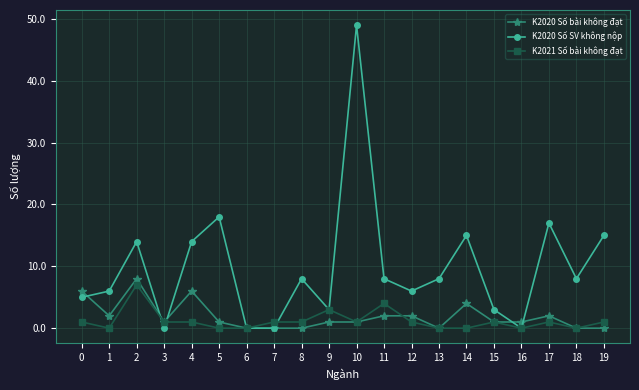

What is the spread (max minus min) of values at 18?

8